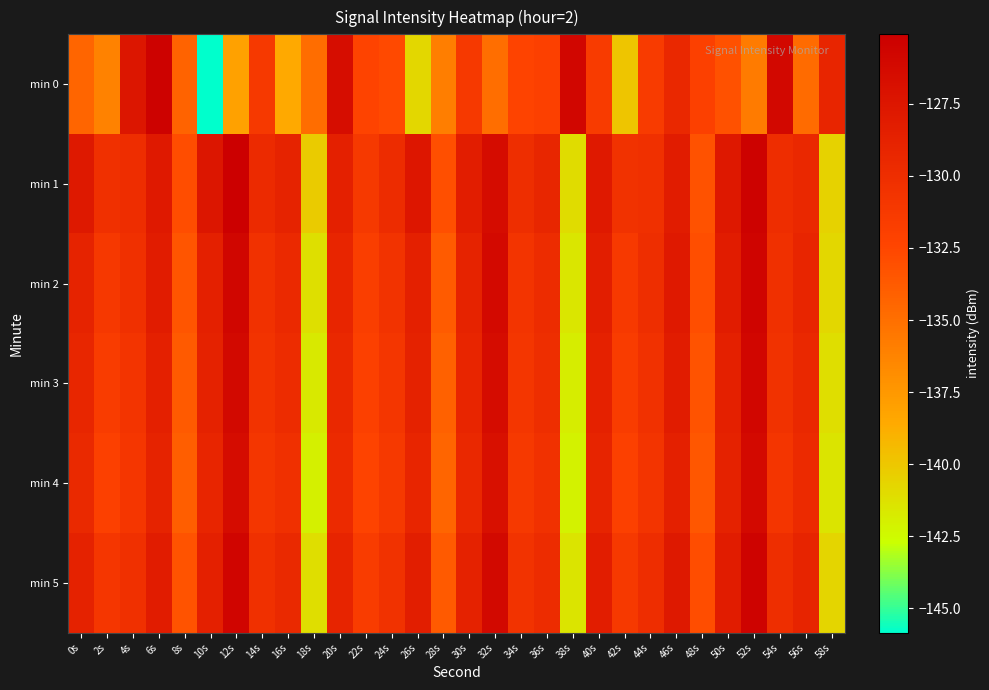

Which series has the largest range (max minus min)?

min 0